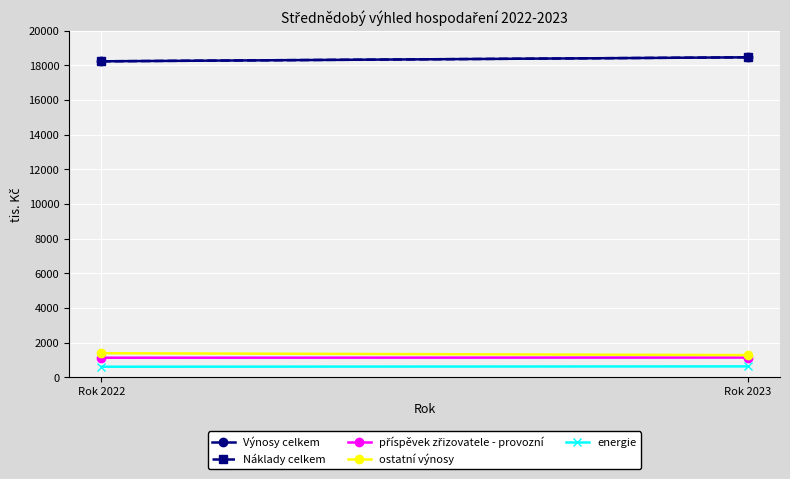

Is this an area chart (filled region under the line)?

No